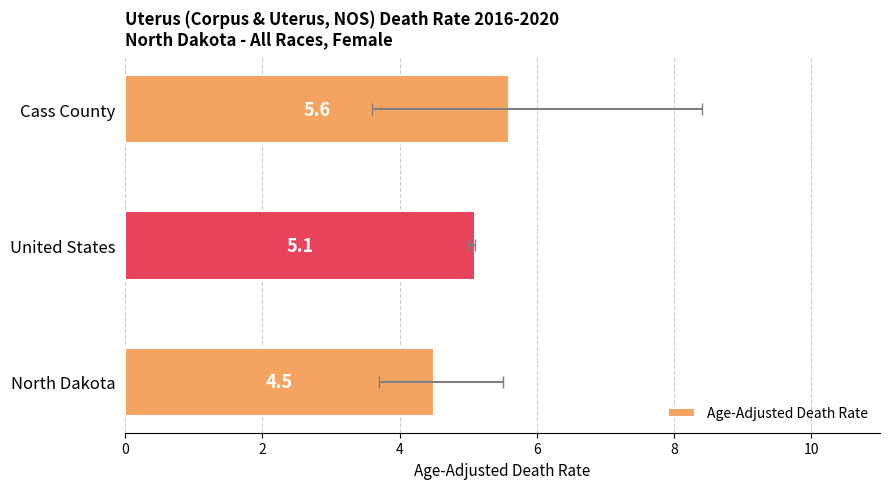

Between Cass County and North Dakota, which is larger?

Cass County